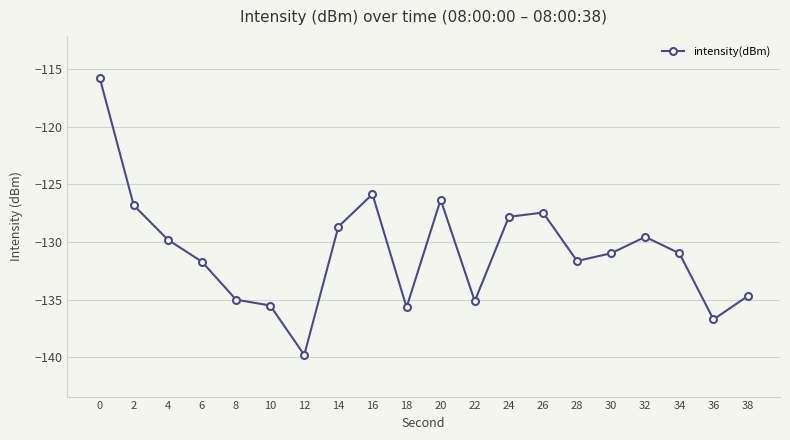

What is the change in value from 32 to 36?

-7.2